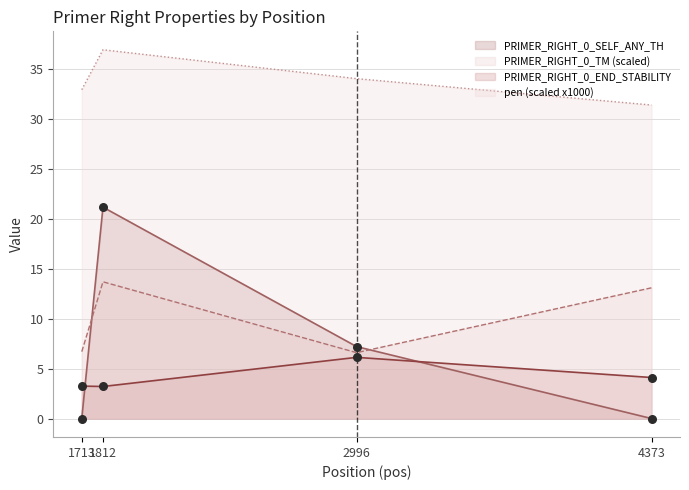

At which category is the sum across all series the highest?

1812